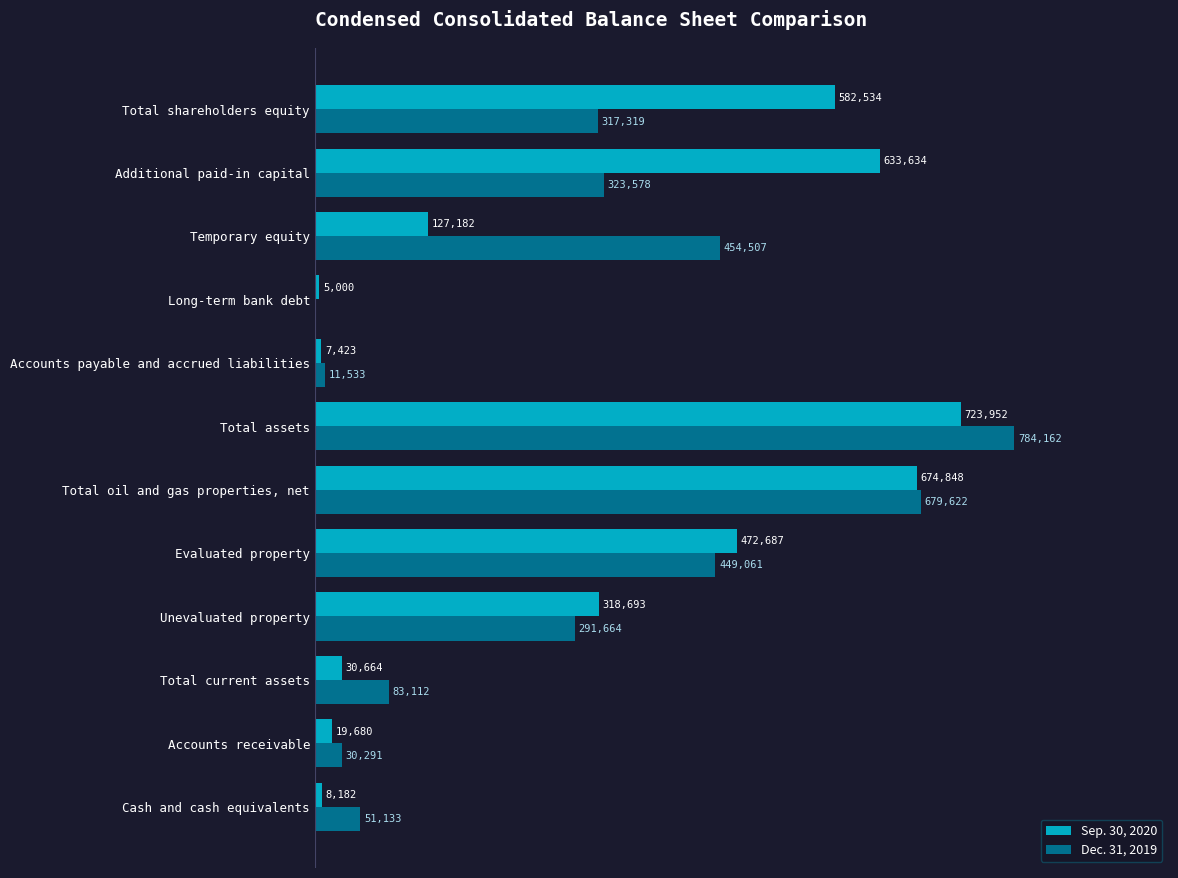

At which label is Dec. 31, 2019 closest to 392081?

Evaluated property